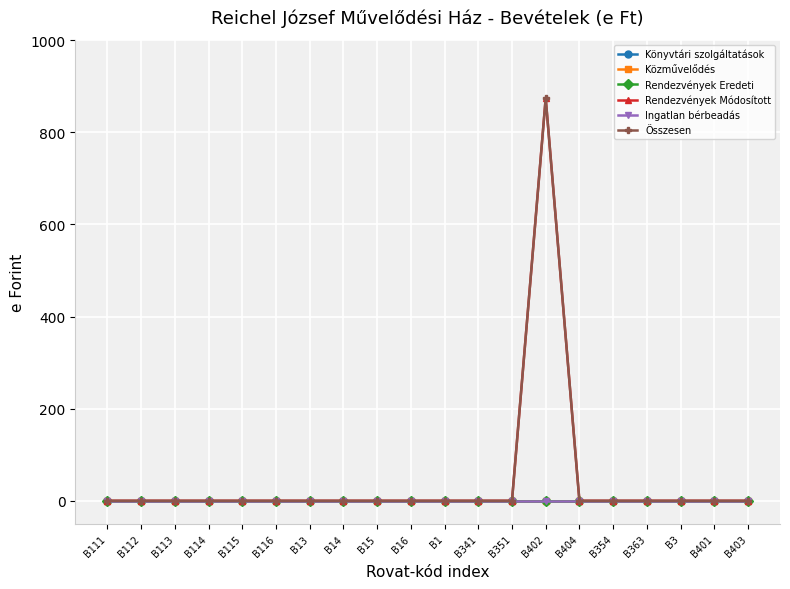

How many interior local peaks does the Rendezvények Módosított series have?

1